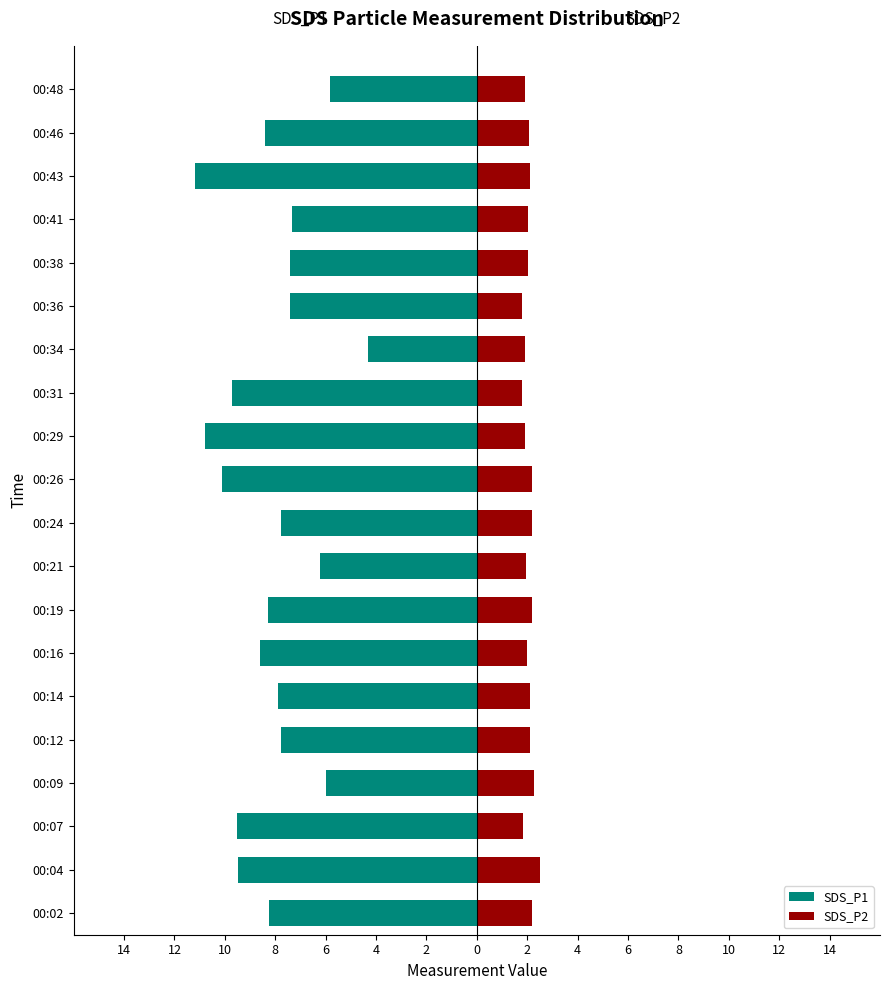

How many data points in SDS_P1 are less than -7?

16